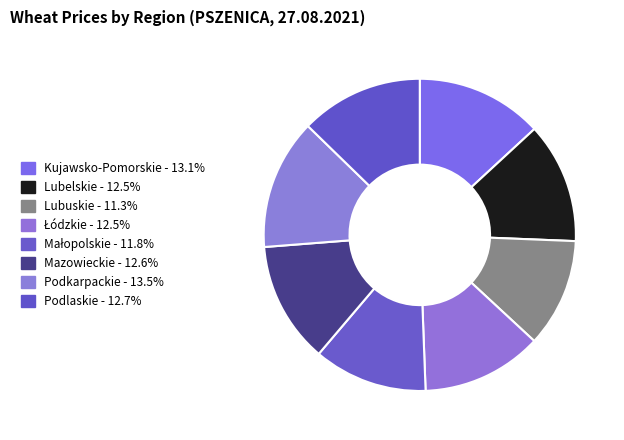

What percentage is the Łódzkie slice, to the nearest percent?

13%